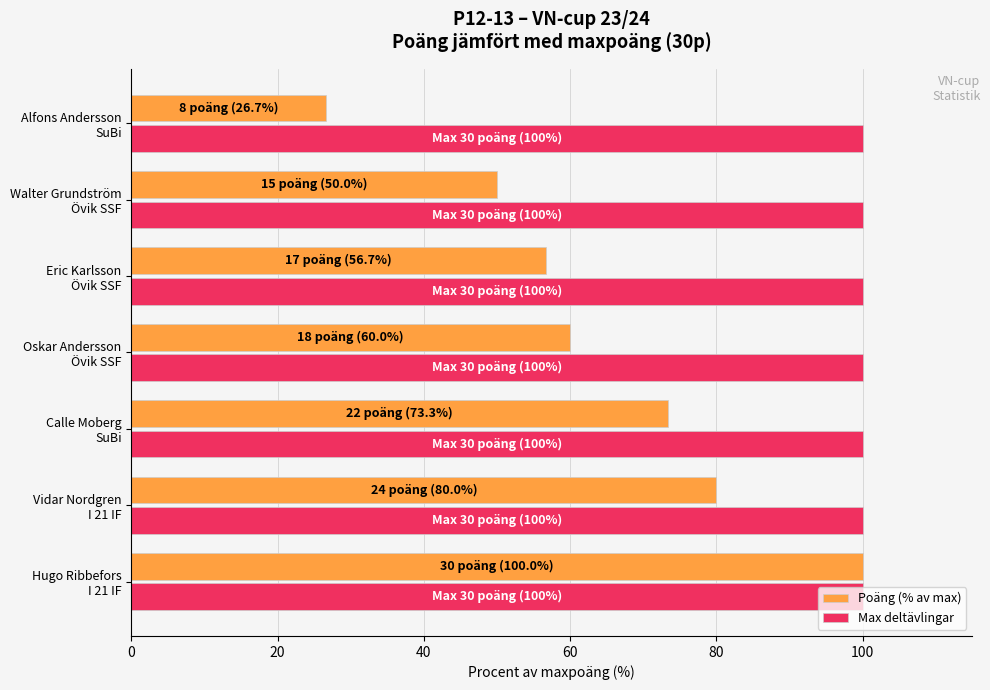

What is the difference between the maximum and second lowest values in the Poäng (% av max) series?

50.0